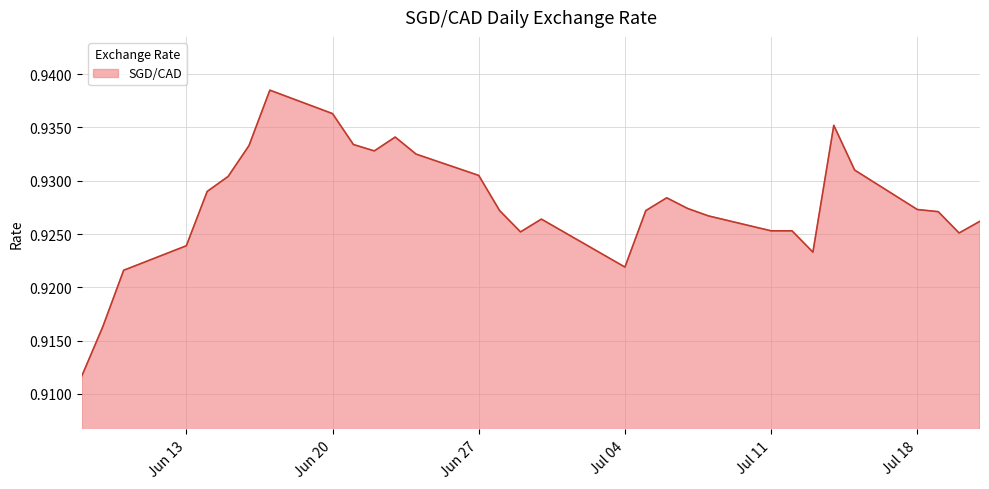

What is the label of the 15th point from the left?

2022-06-28